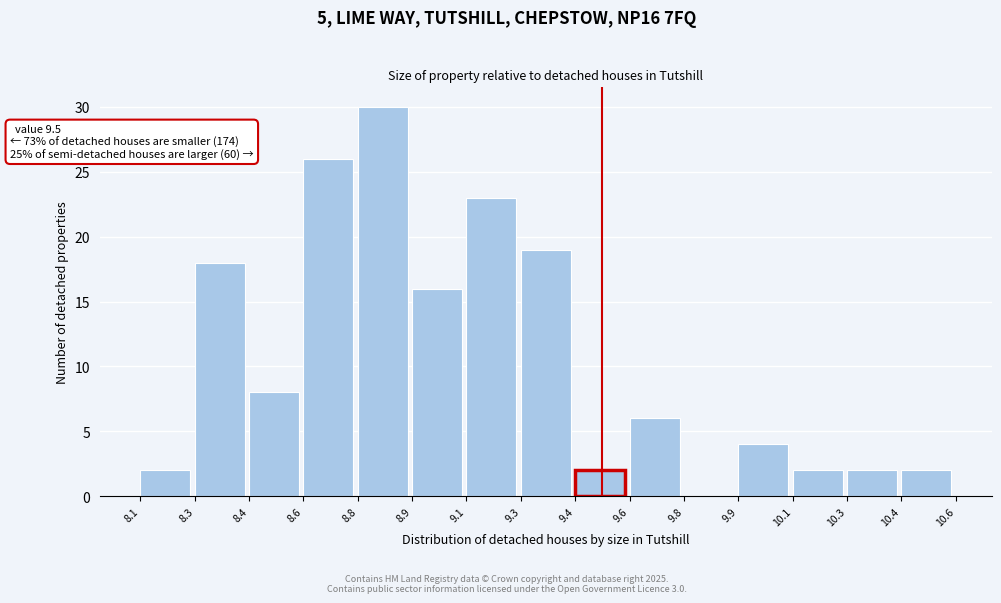

Reading right to left, what are all the values shown in this chart?

10.4=2	10.3=2	10.1=2	9.9=4	9.8=0	9.6=6	9.4=2	9.3=19	9.1=23	8.9=16	8.8=30	8.6=26	8.4=8	8.3=18	8.1=2